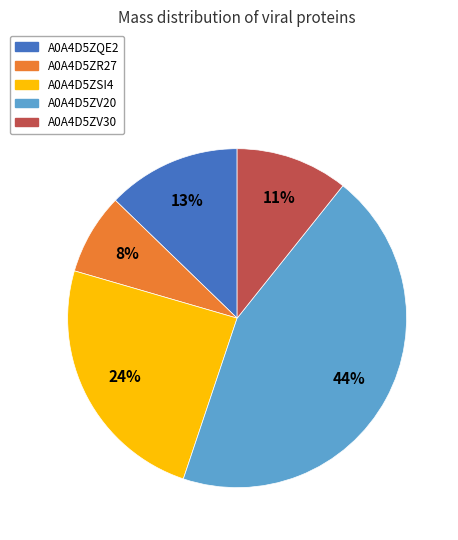

Is the sum of A0A4D5ZQE2 and A0A4D5ZSI4 greater than half?

No